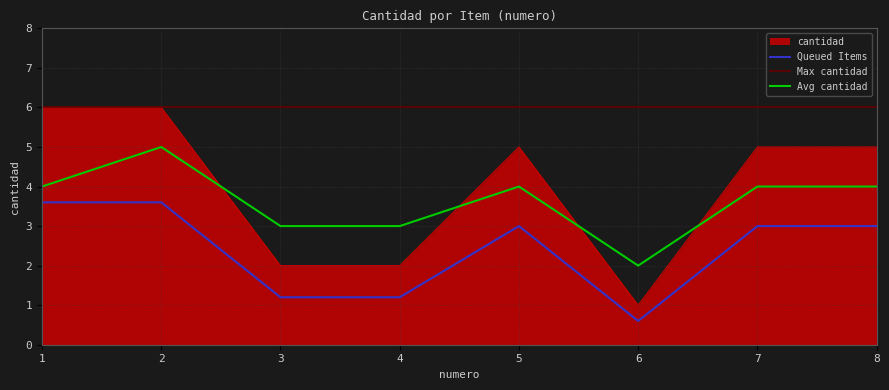

Which label corresponds to the largest value in the chart?

1